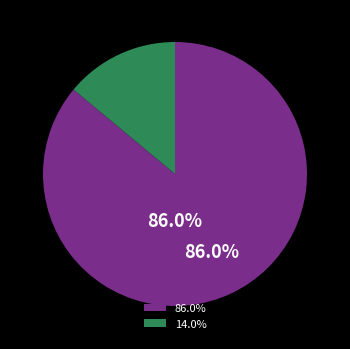

Does 86.0% represent more than half of the total?

Yes